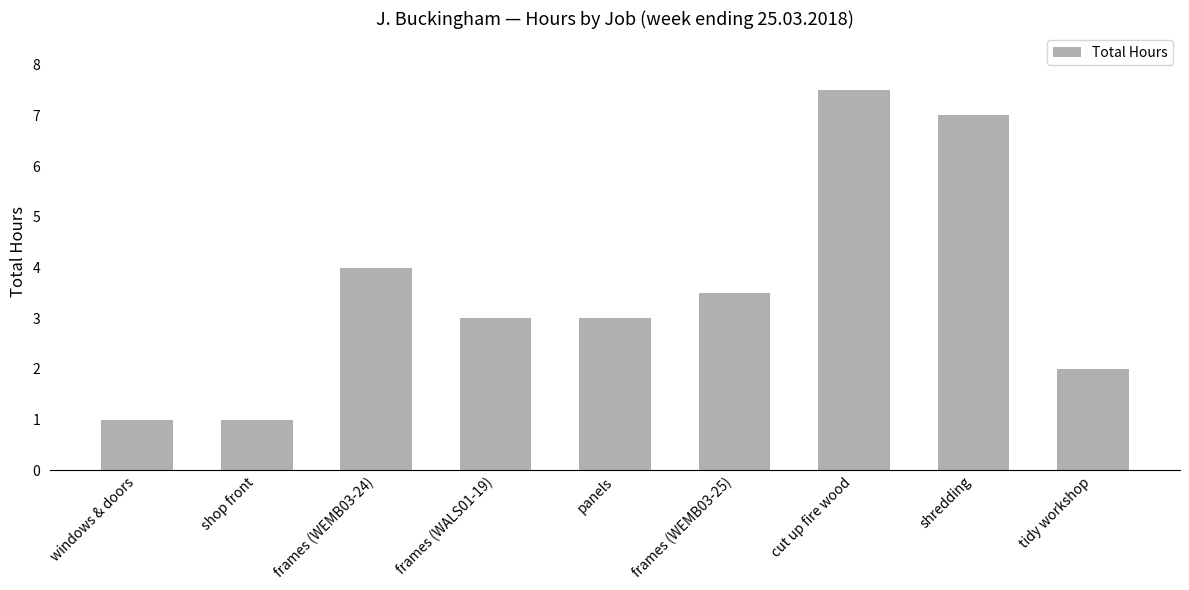

What is the difference between the maximum and minimum values?

6.5